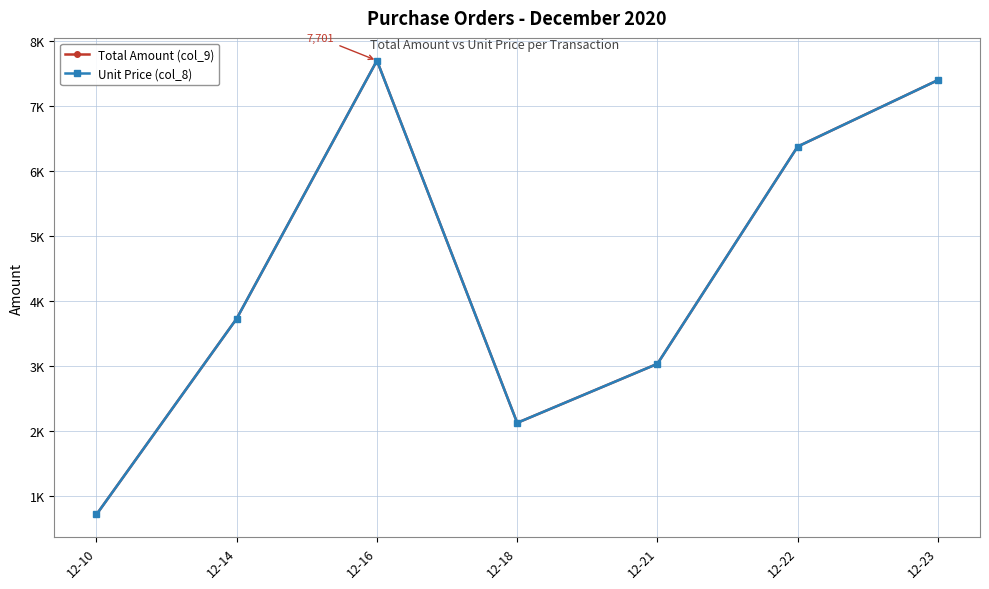

List the labels in order of Total Amount (col_9) value, largest first.

12-16, 12-23, 12-22, 12-14, 12-21, 12-18, 12-10